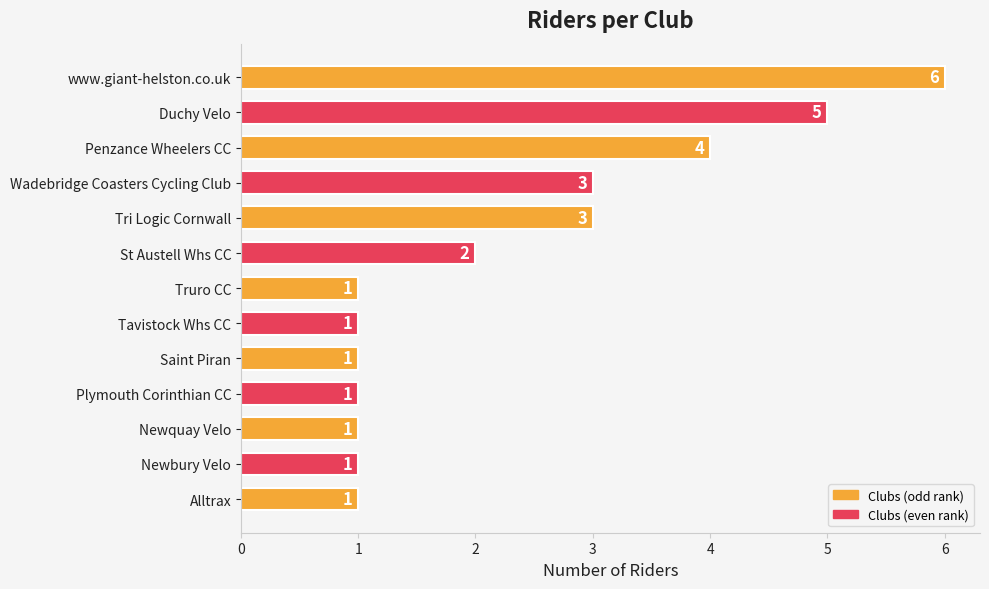

What is the ratio of the value at Saint Piran to the value at St Austell Whs CC?

0.5